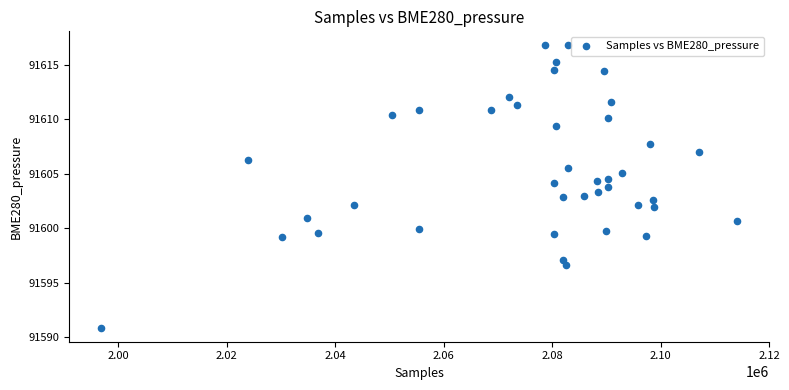

What is the range of X values (max minus min)?

117321.0